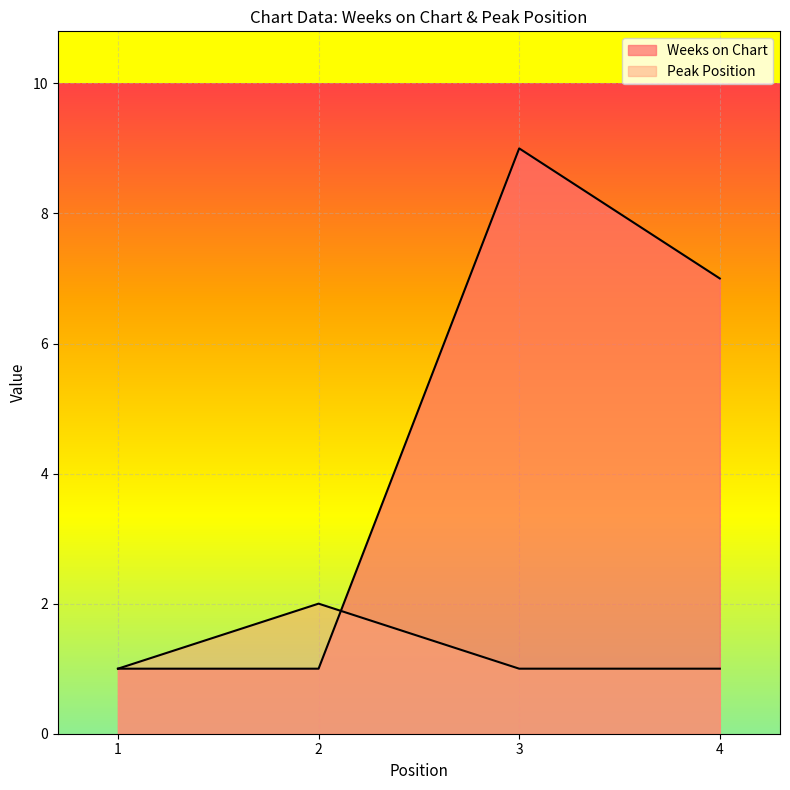

How many times do Peak Position and Weeks on Chart cross each other?

1